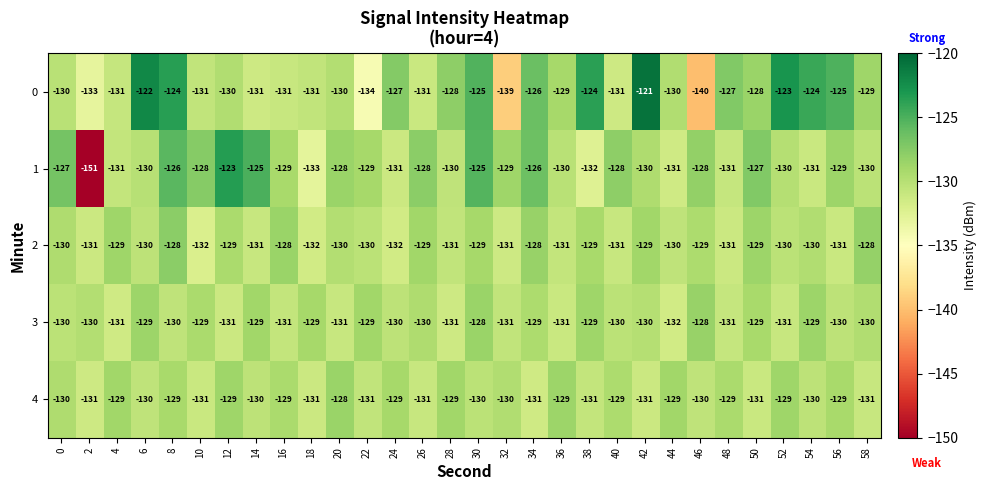

Which series has the largest total across all categories?

0